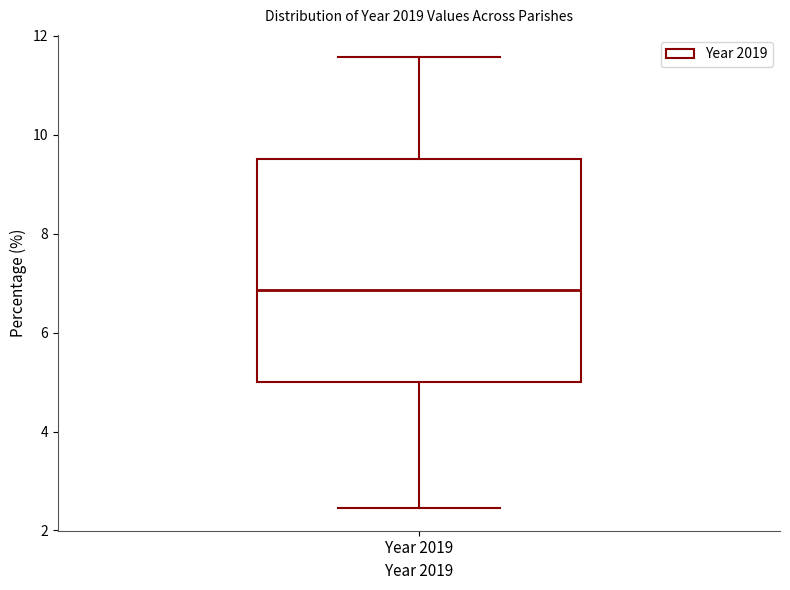

Where does the lower whisker of the box for Year 2019 end on the y-axis? The values are not printed on the chart, so give them approximately, as read against the axis.

2.4